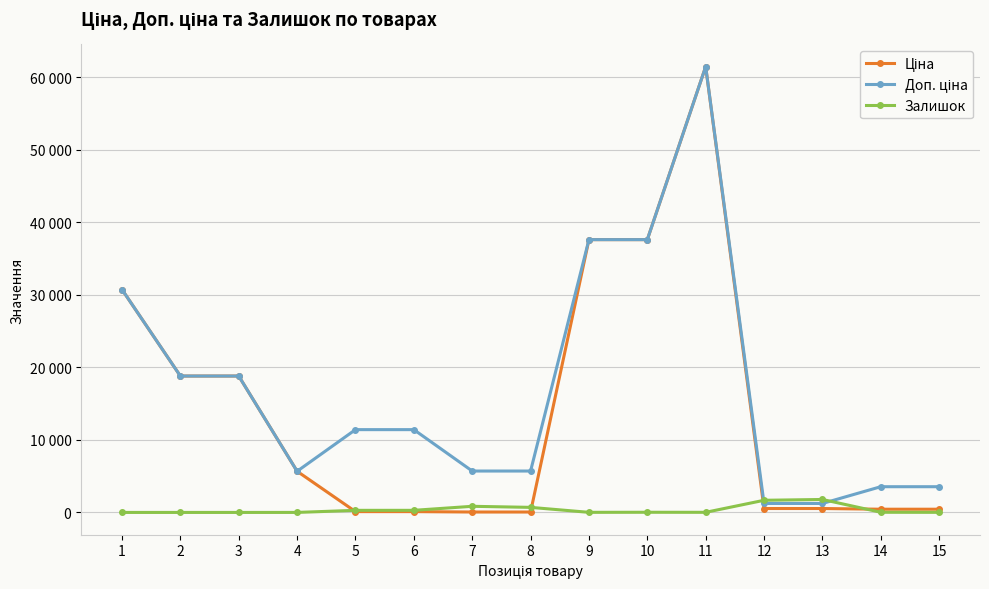

Is this an area chart (filled region under the line)?

No